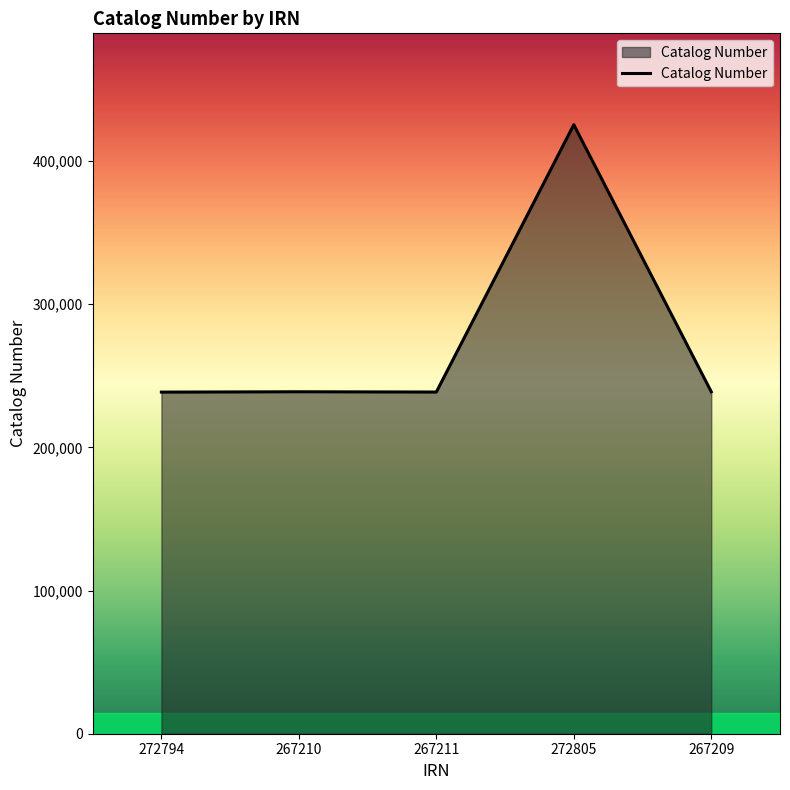

Approximately how many times larger is the value at 267210 compared to 267211?

1.0